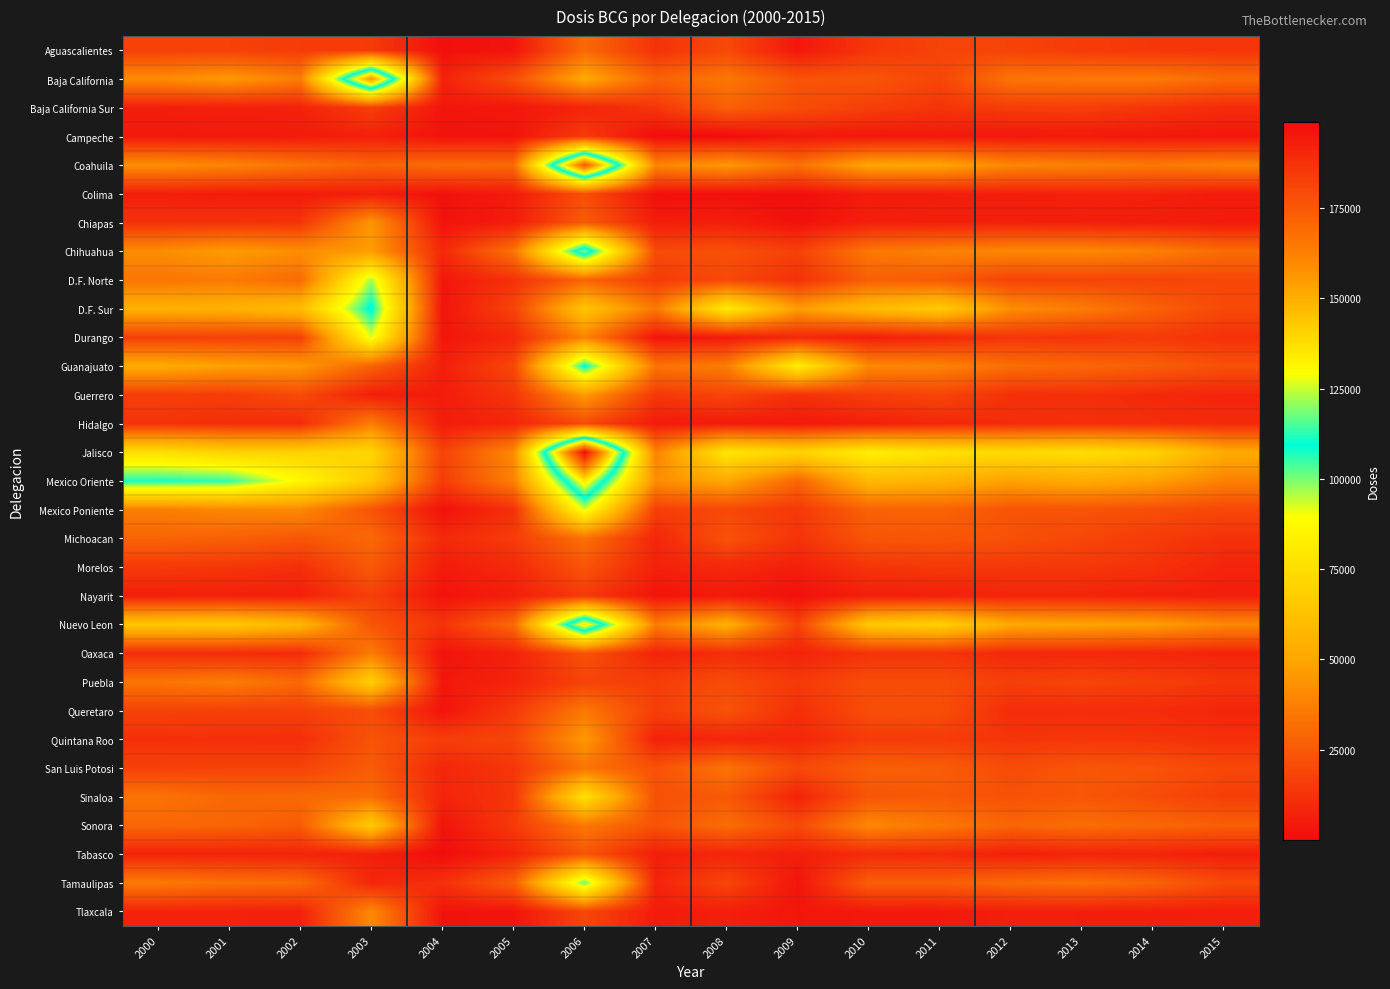

Rank the series at 2011 from lowest to highest value.

Campeche, Tlaxcala, Colima, Nayarit, Chiapas, Hidalgo, Durango, Tabasco, Baja California Sur, Oaxaca, Morelos, Quintana Roo, Aguascalientes, Guerrero, Baja California, Puebla, Queretaro, Michoacan, Sinaloa, D.F. Norte, San Luis Potosi, Tamaulipas, Mexico Poniente, Sonora, Chihuahua, Guanajuato, Coahuila, Mexico Oriente, D.F. Sur, Nuevo Leon, Jalisco